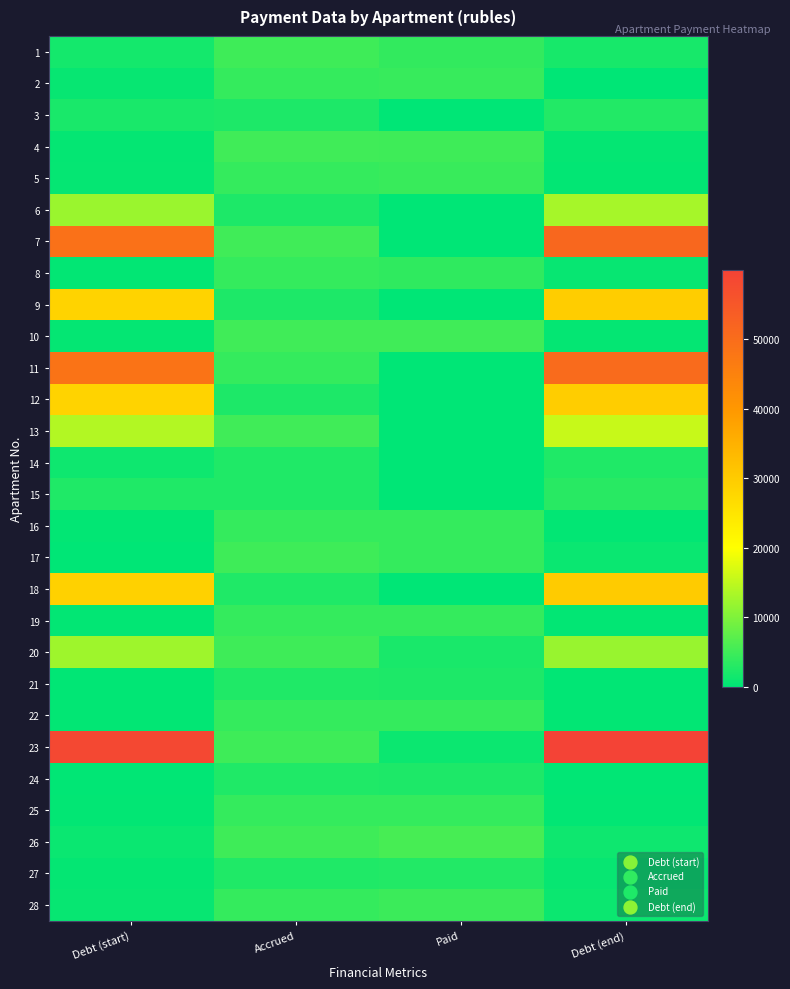

Between Paid and Debt (end), which series saw the biggest shift?

23